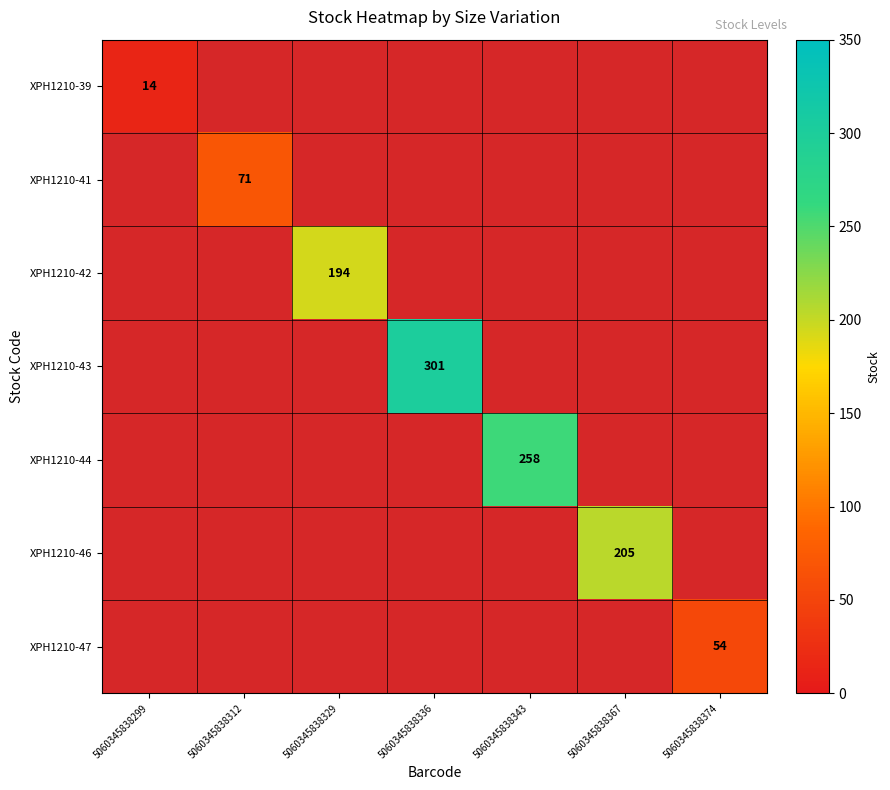

Rank the categories by XPH1210-46 value from lowest to highest.

5060345838299, 5060345838312, 5060345838329, 5060345838336, 5060345838343, 5060345838367, 5060345838374